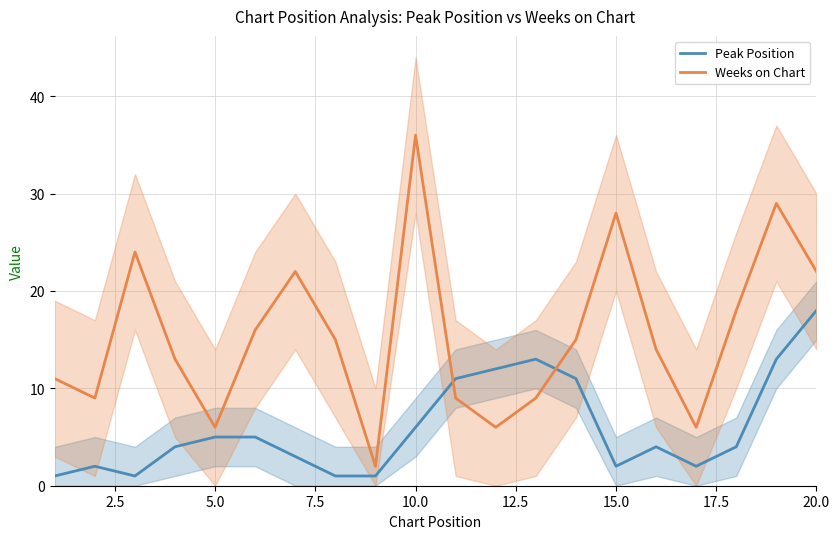

What is the maximum value for Peak Position?

18